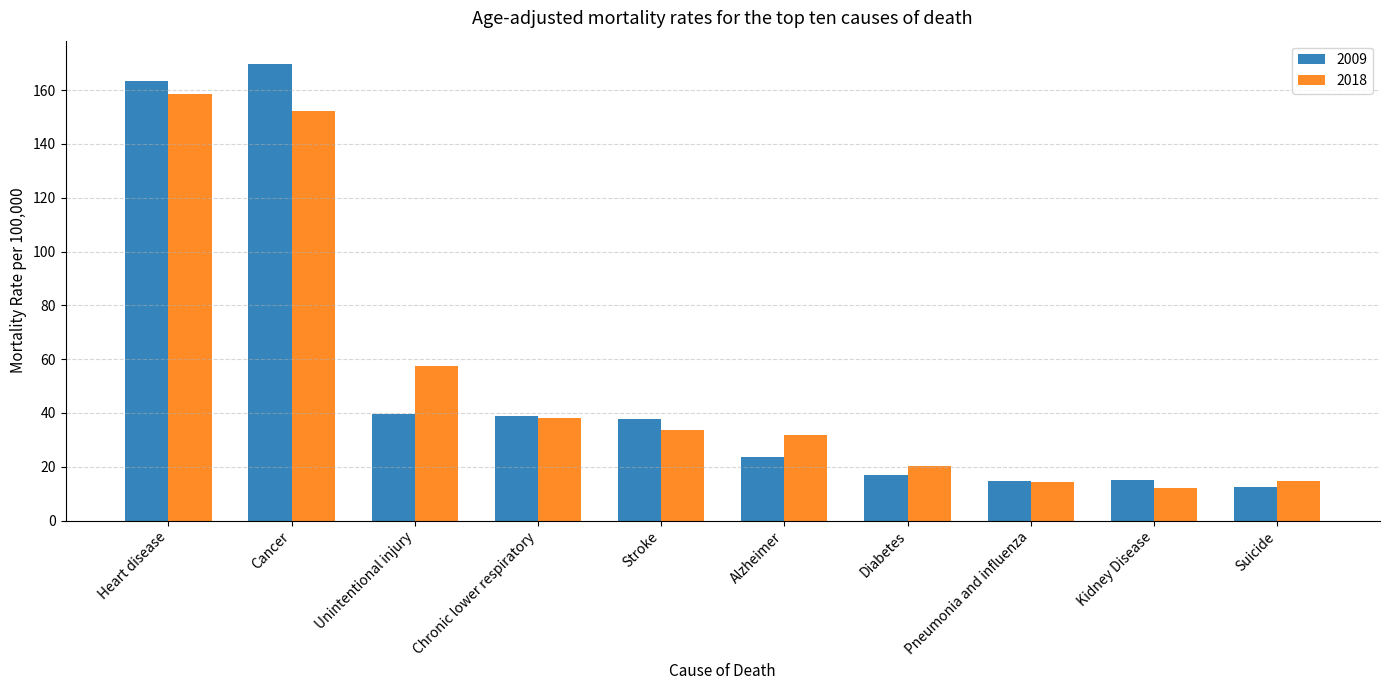

How many data points in 2009 are above 37?

5